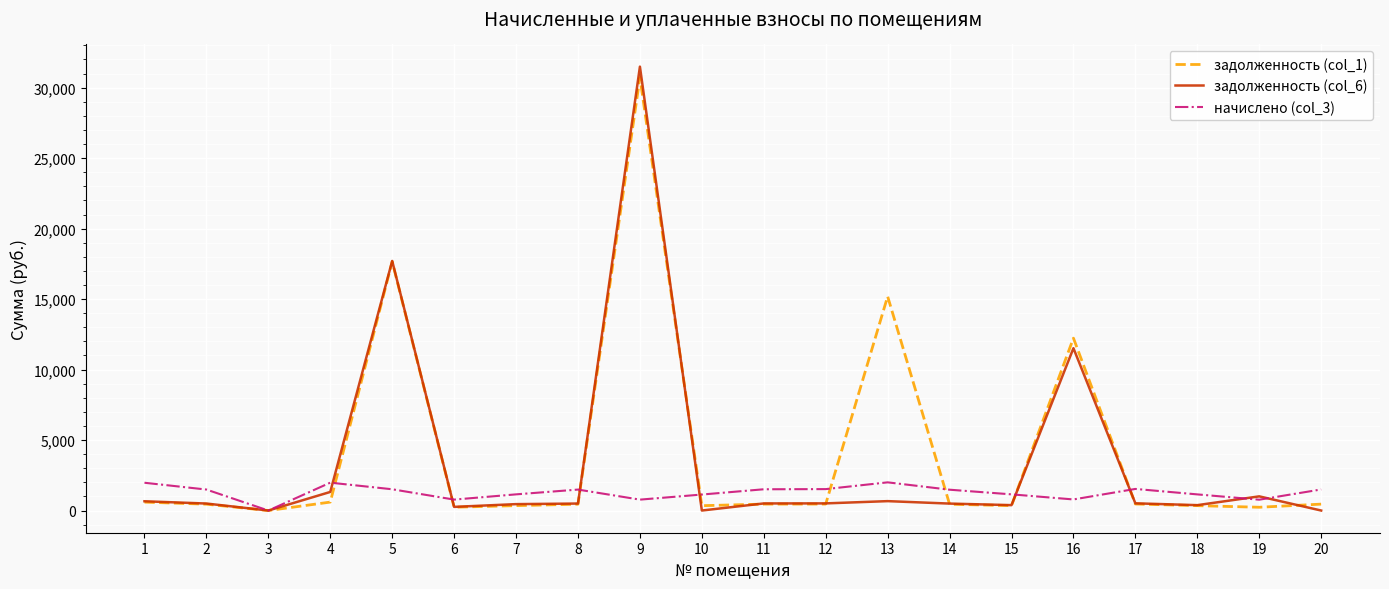

Rank the series by their average value, from highest to lowest.

задолженность (col_1), задолженность (col_6), начислено (col_3)